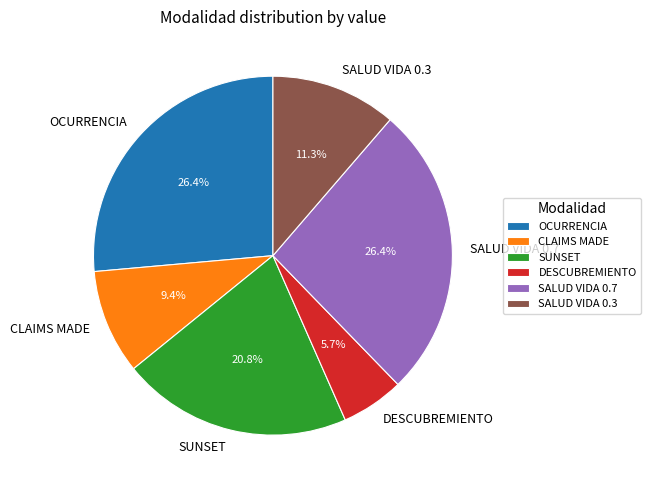

Which category has the smallest portion of the pie?

DESCUBREMIENTO